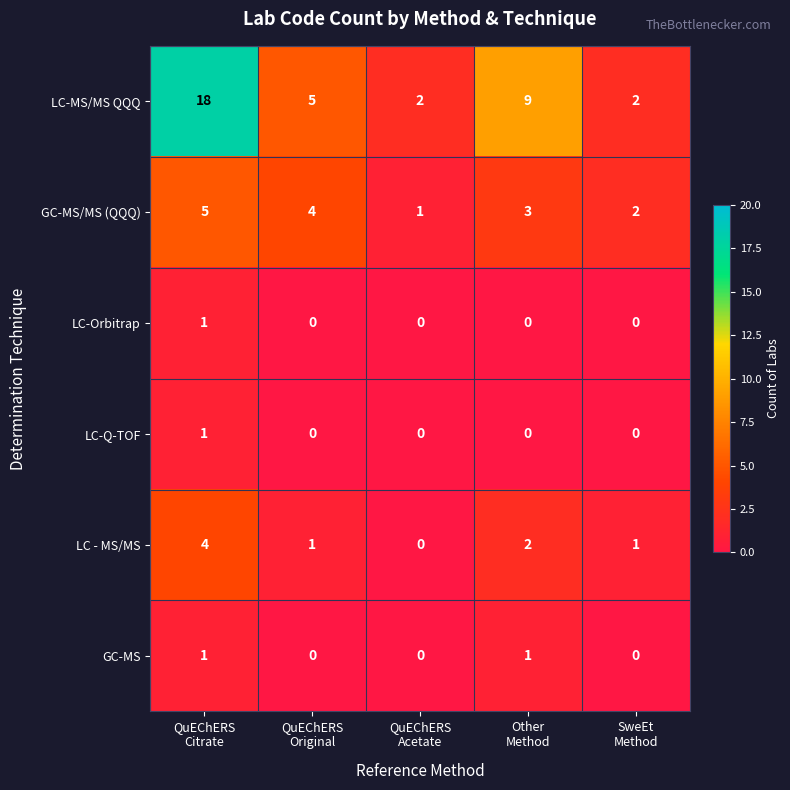

What is the sum of all LC-MS/MS QQQ values?

36